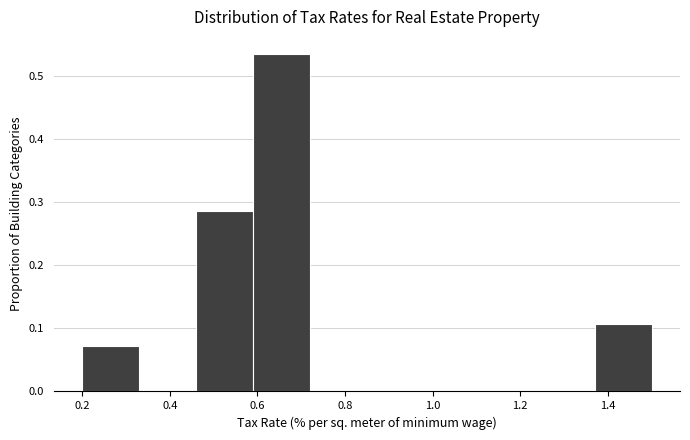

Reading left to right, transcribe this chart: for each bar, give the range it covers on the x-axis and its height. Neither the bar edges nor the heights are printed on the chart, so give them approximately, as read against the axes.

0.20 to 0.33: 0.07
0.33 to 0.46: 0
0.46 to 0.59: 0.29
0.59 to 0.72: 0.54
0.72 to 0.85: 0
0.85 to 0.98: 0
0.98 to 1.11: 0
1.11 to 1.24: 0
1.24 to 1.37: 0
1.37 to 1.50: 0.11